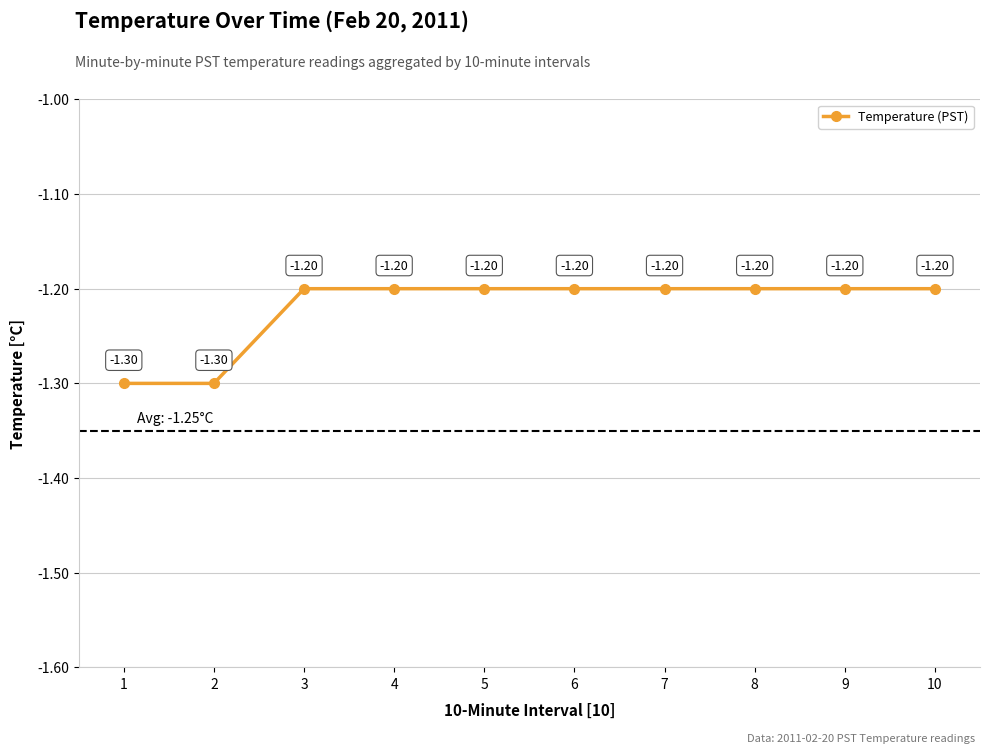

How many lines are shown in the chart?

1